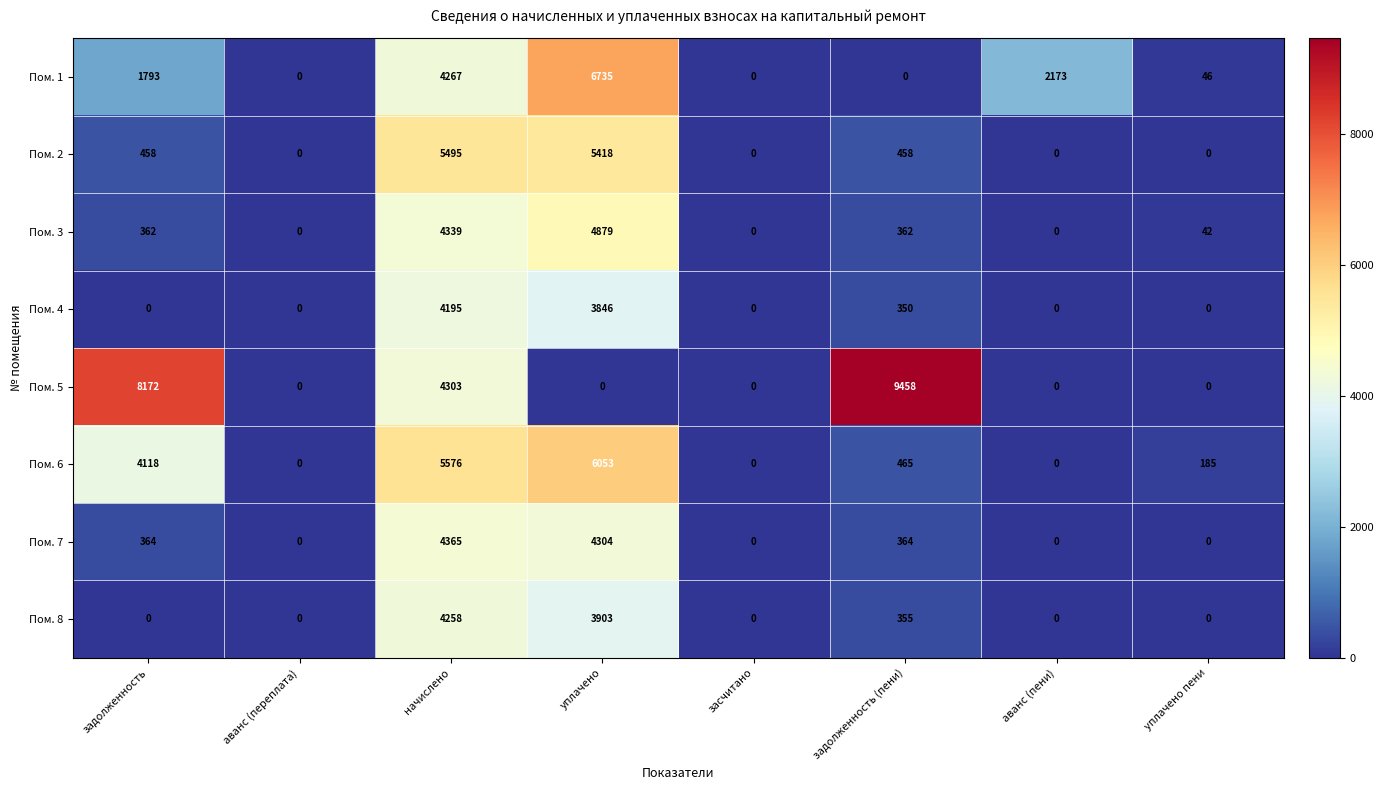

Which series has the largest total across all categories?

Пом. 5